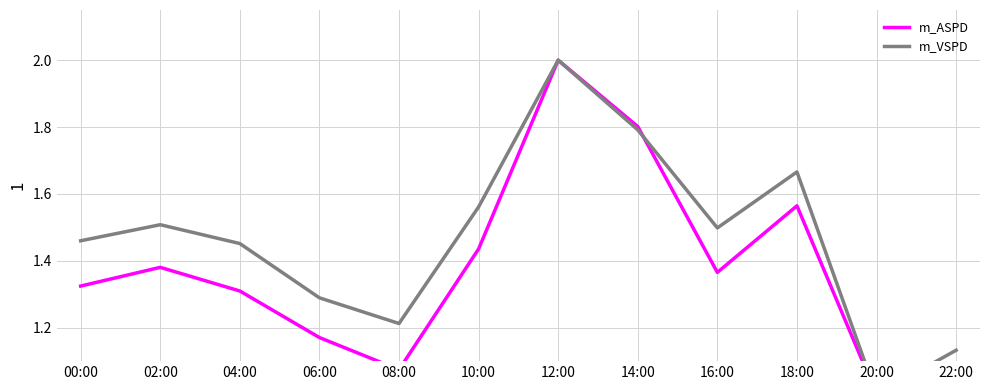

True or false: m_VSPD has more than 0 points higher than both neighbors.

True